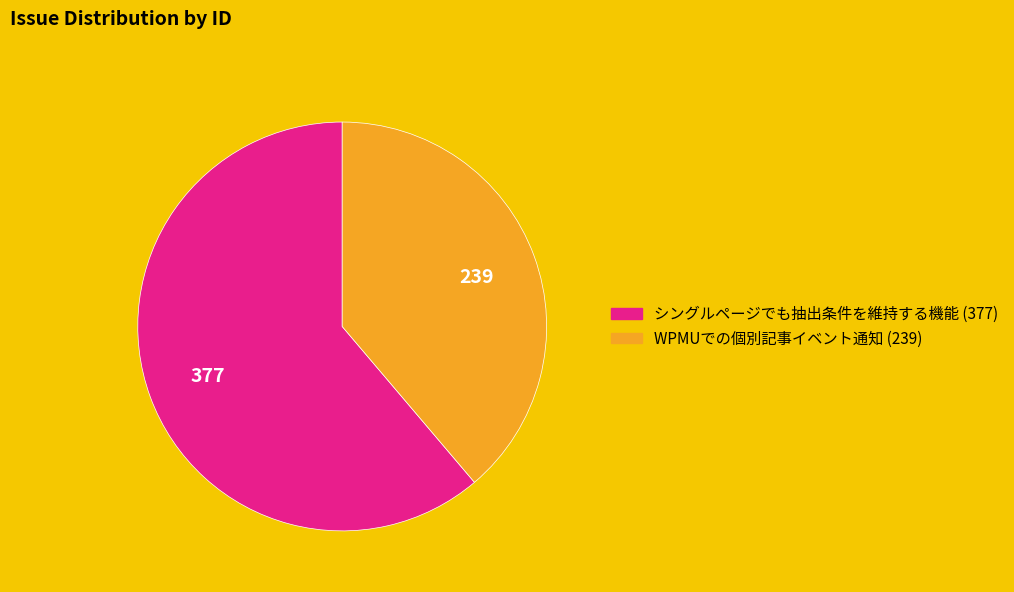

Do シングルページでも抽出条件を維持する機能 (377) and WPMUでの個別記事イベント通知 (239) together represent more than half of the pie?

Yes